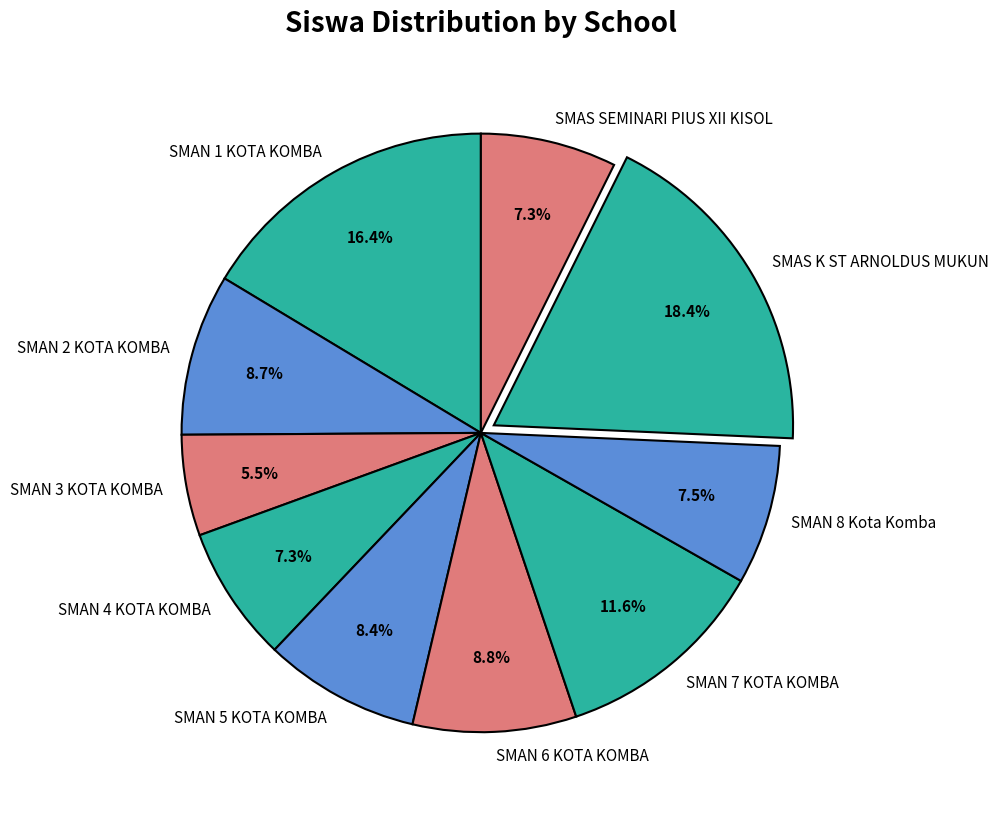

Which has a higher value, SMAN 1 KOTA KOMBA or SMAN 7 KOTA KOMBA?

SMAN 1 KOTA KOMBA